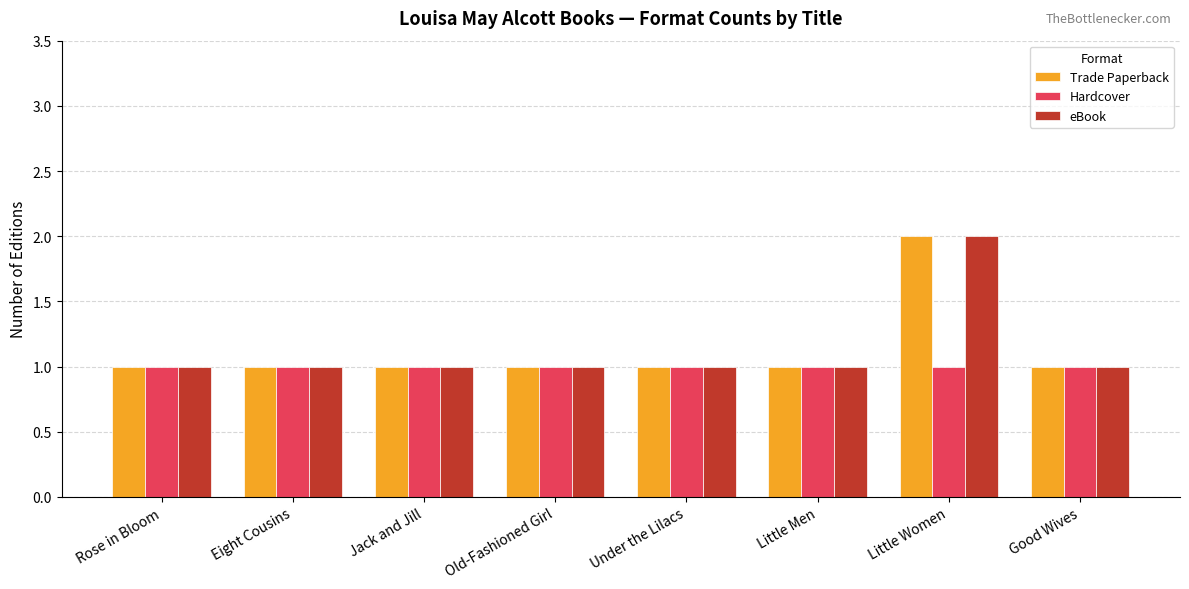

What is the average value of the Trade Paperback series?

1